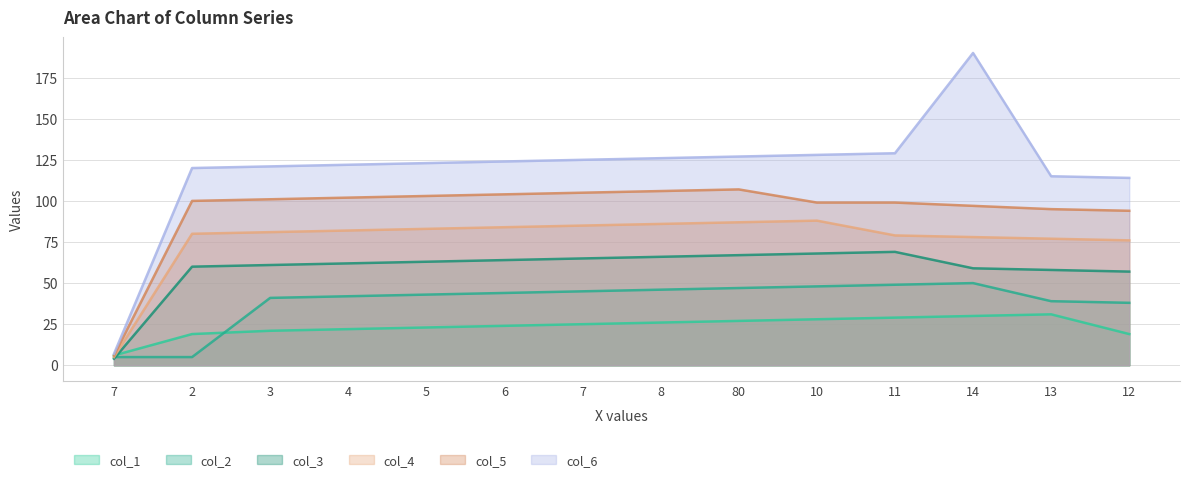

True or false: col_2 has a value of 67 at 7.

False